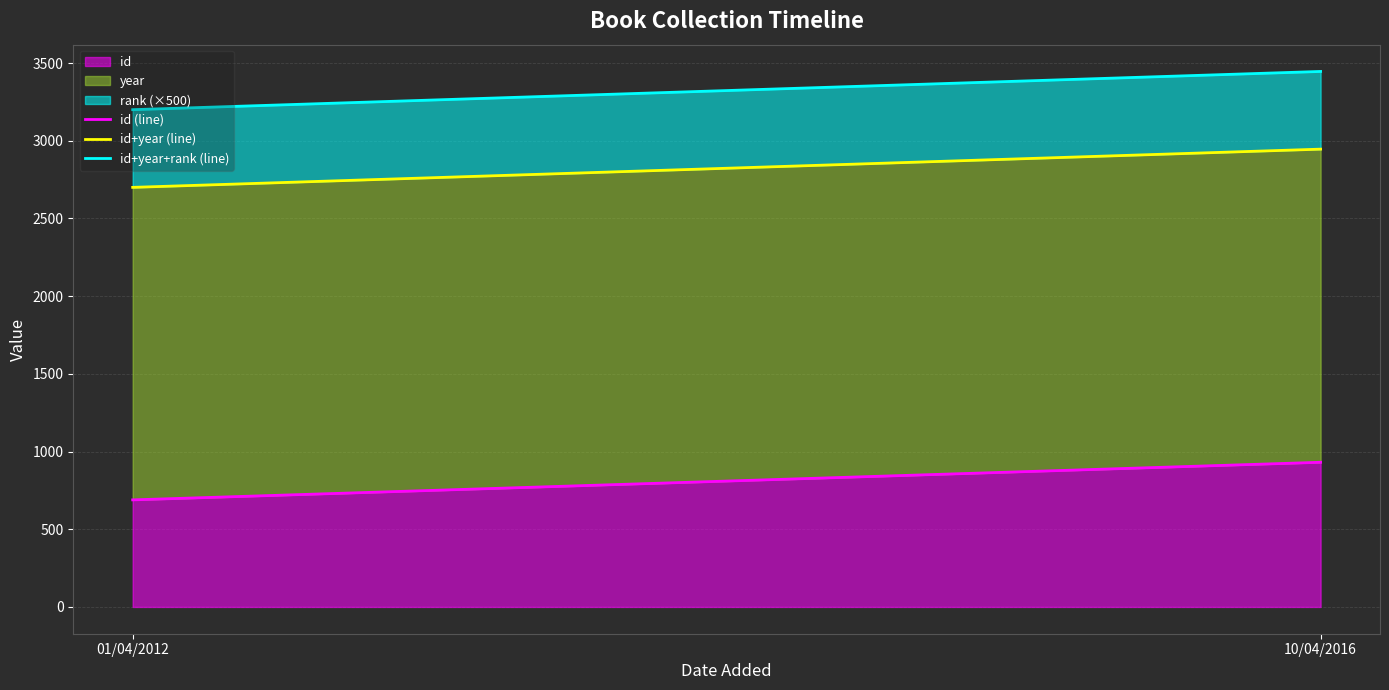

Is it true that id+year+rank (line) equals 5195 at 01/04/2012?

False